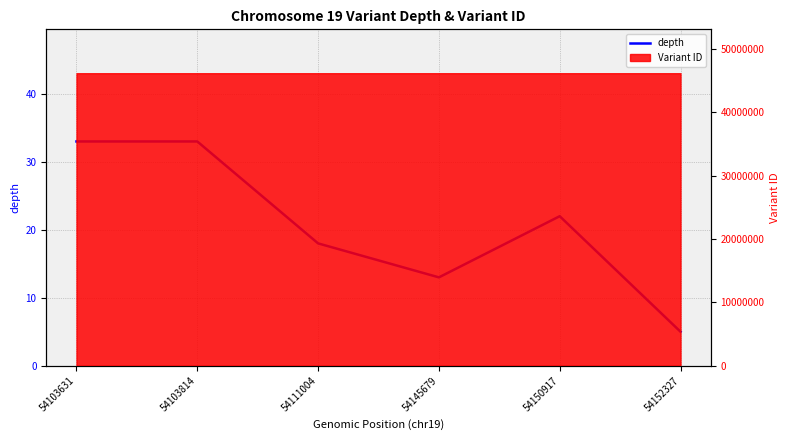

Which has a higher value, 54150917 or 54103814?

54103814